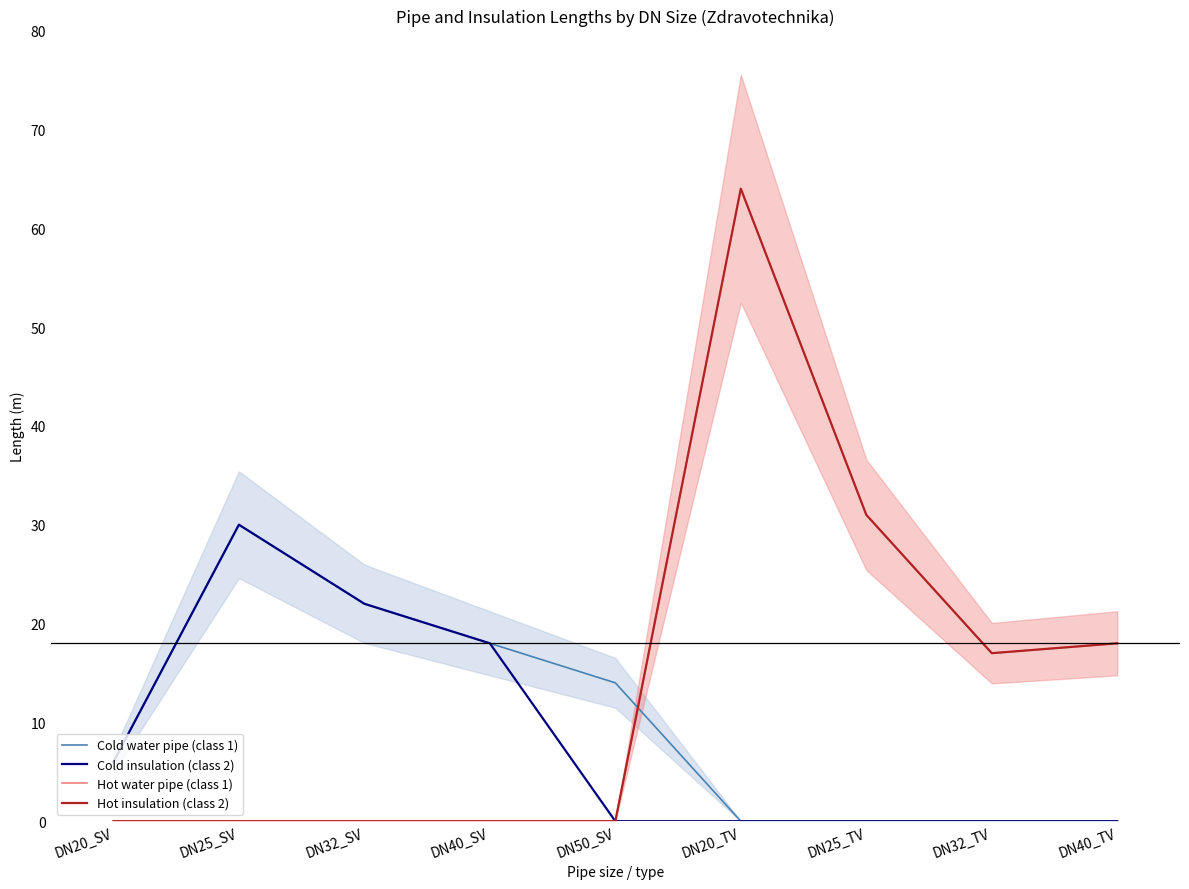

At which category does the chart reach its minimum across all series?

DN20_TV